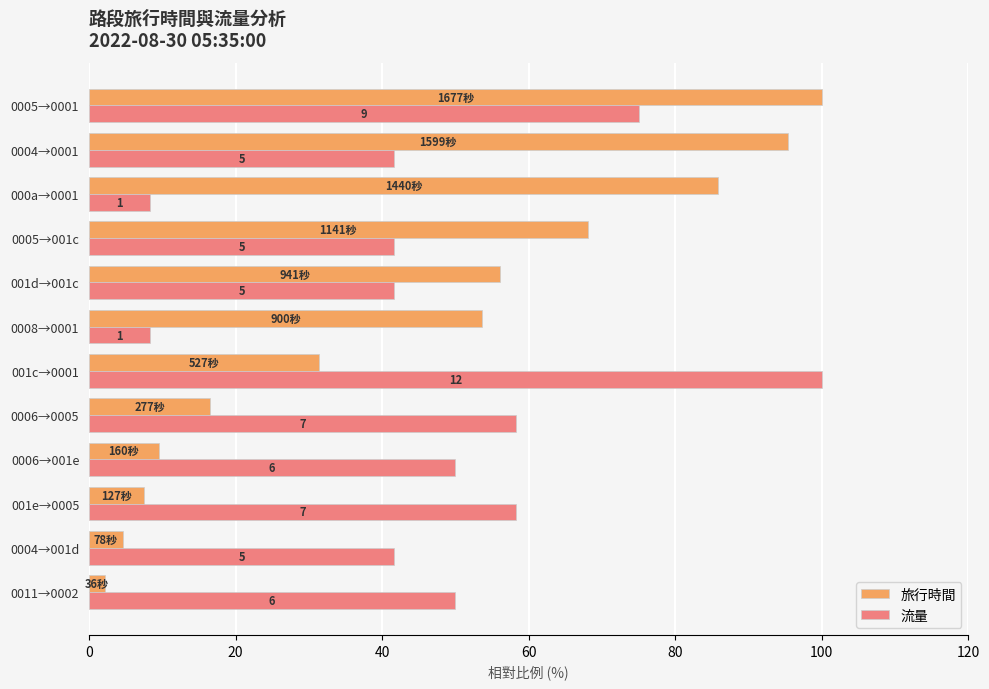

What are all the series names shown in the legend?

旅行時間, 流量